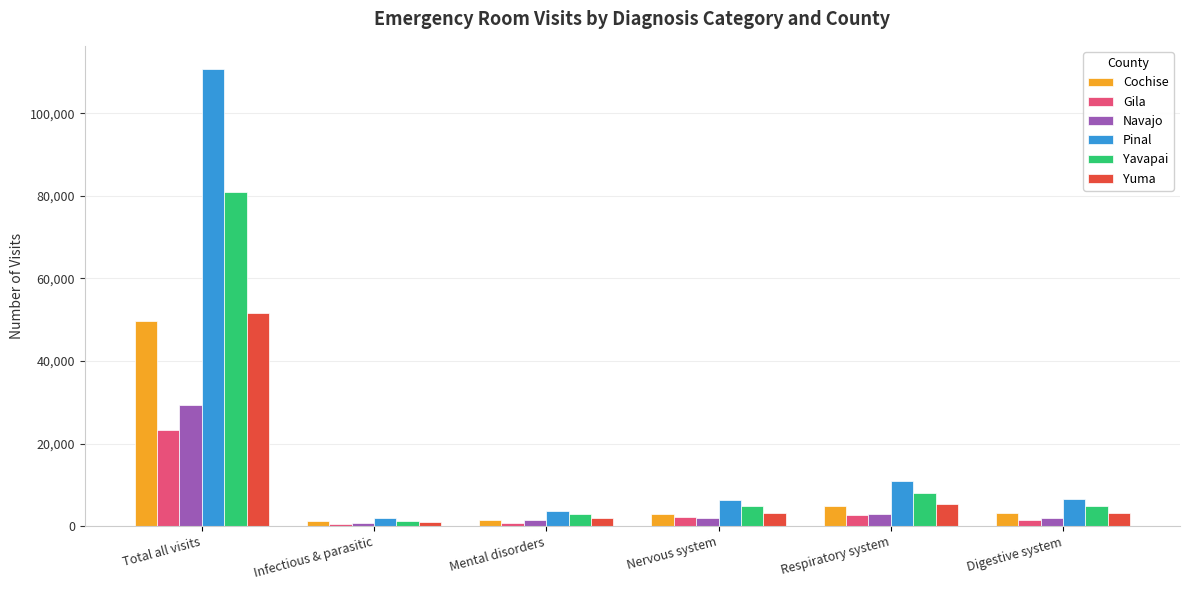

Which series has the largest range (max minus min)?

Pinal